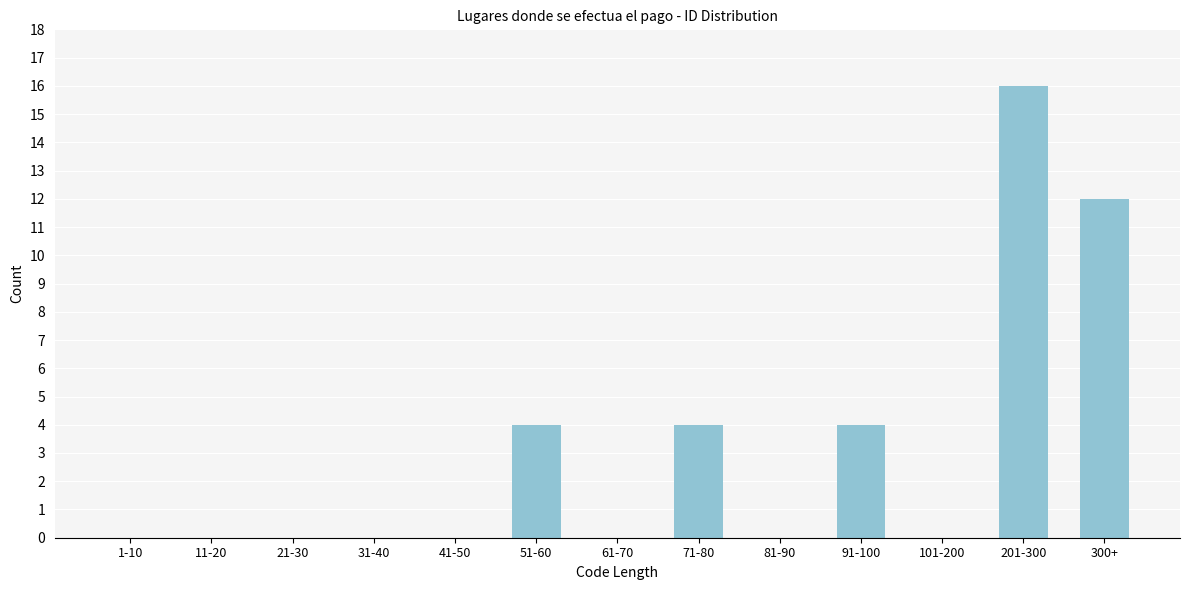

Reading left to right, transcribe all the data shown in this chart.

1-10=0	11-20=0	21-30=0	31-40=0	41-50=0	51-60=4	61-70=0	71-80=4	81-90=0	91-100=4	101-200=0	201-300=16	300+=12